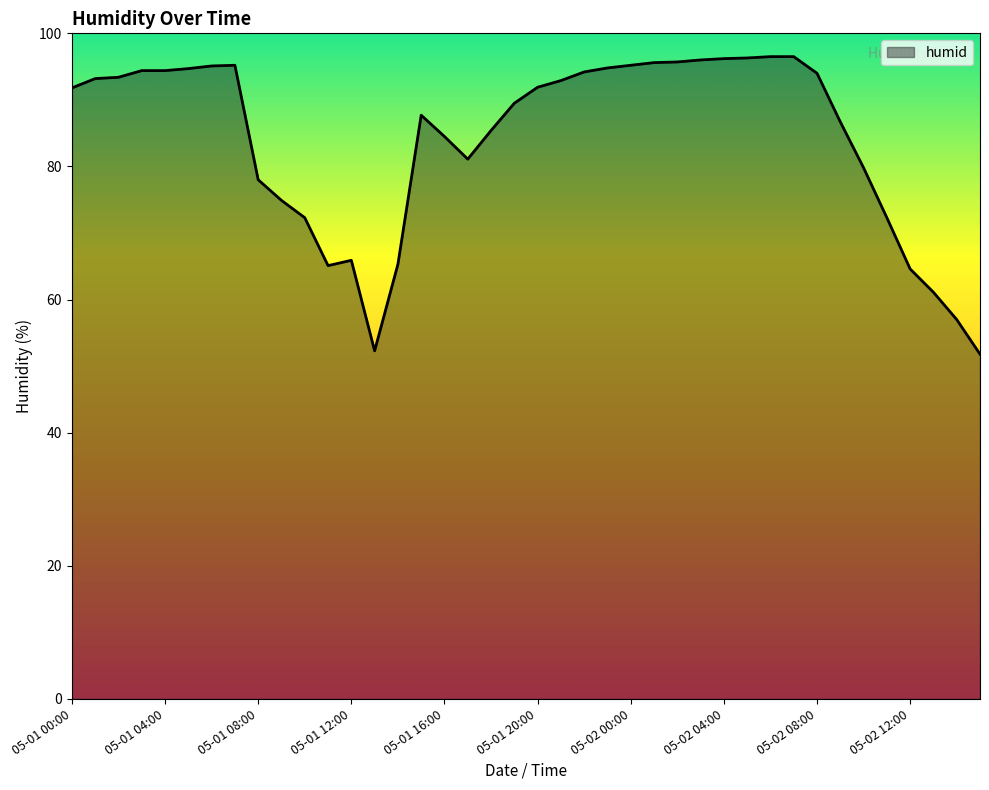

What is the maximum value shown in the chart?

96.5